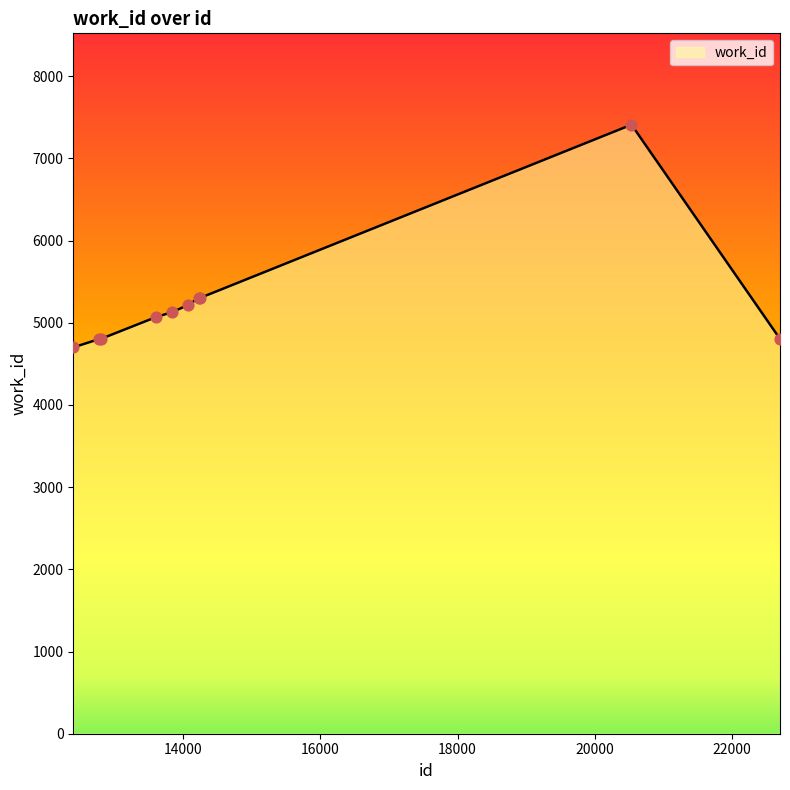

What is the minimum value shown in the chart?

4700